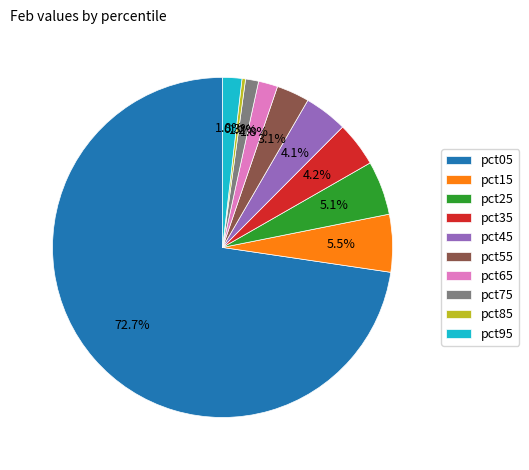

Which has a higher value, pct95 or pct85?

pct95